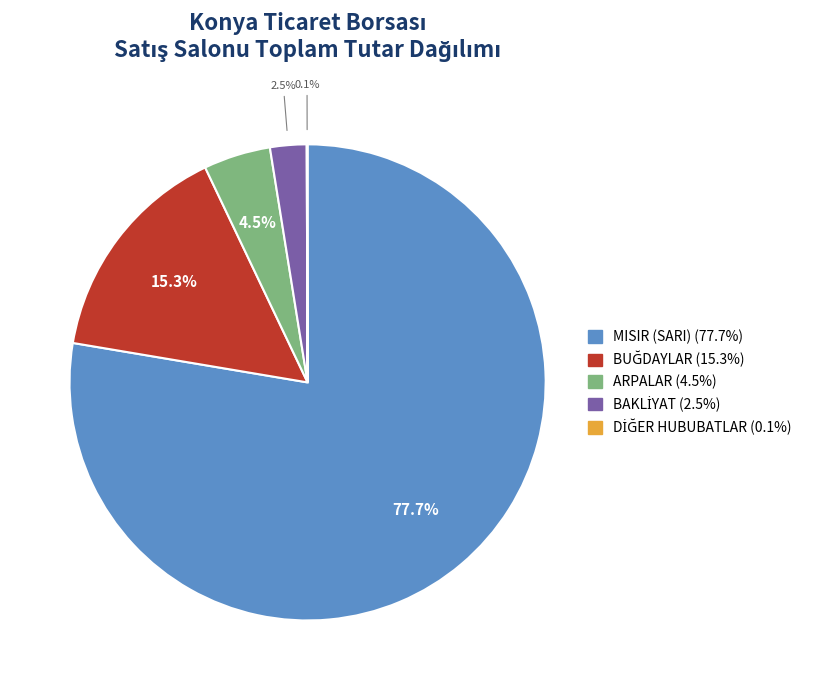

What is the largest slice in the pie chart?

MISIR (SARI)